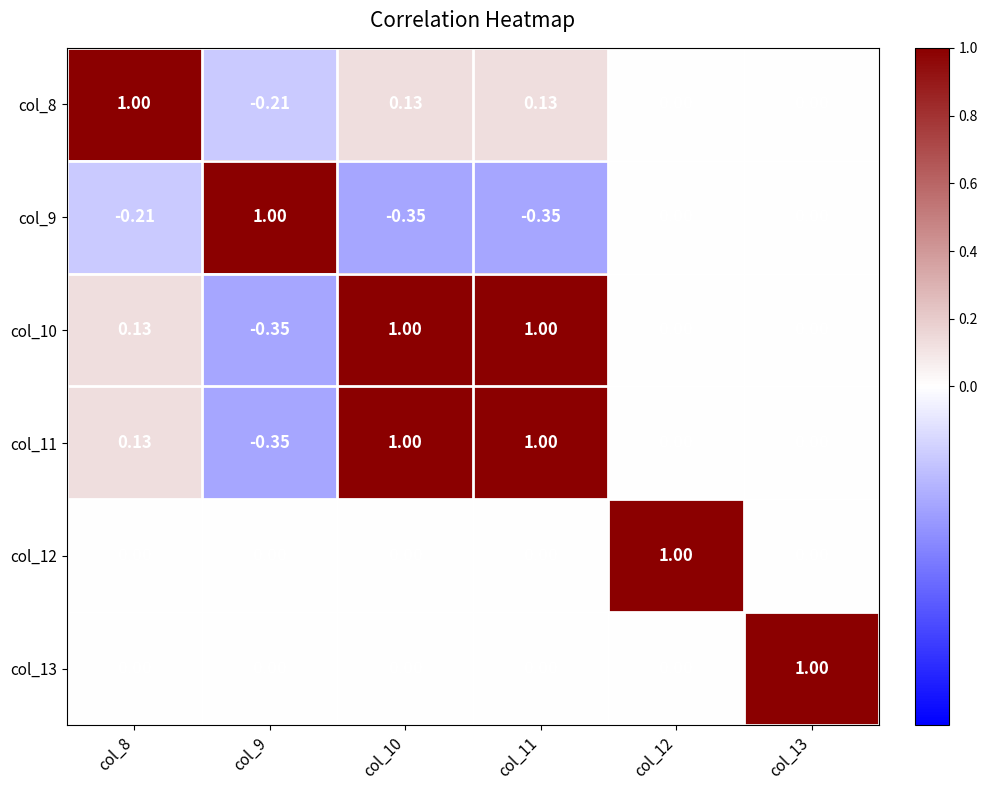

How many categories are shown in the chart?

6